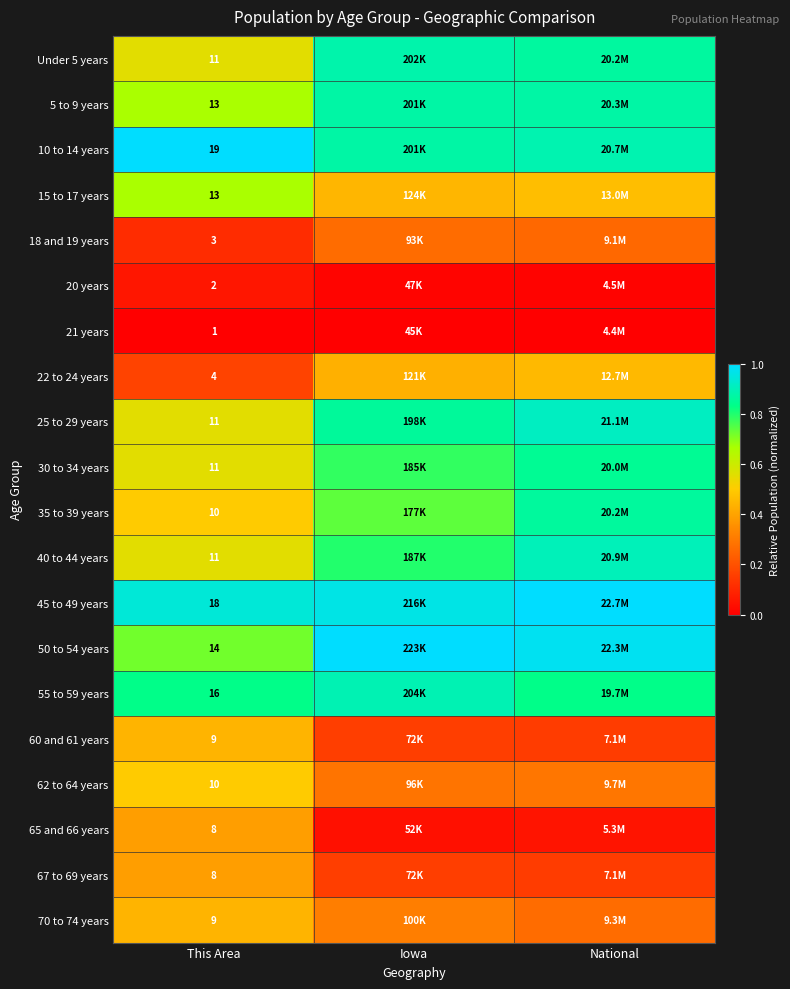

Is it true that 22 to 24 years equals 0.2 at National?

False